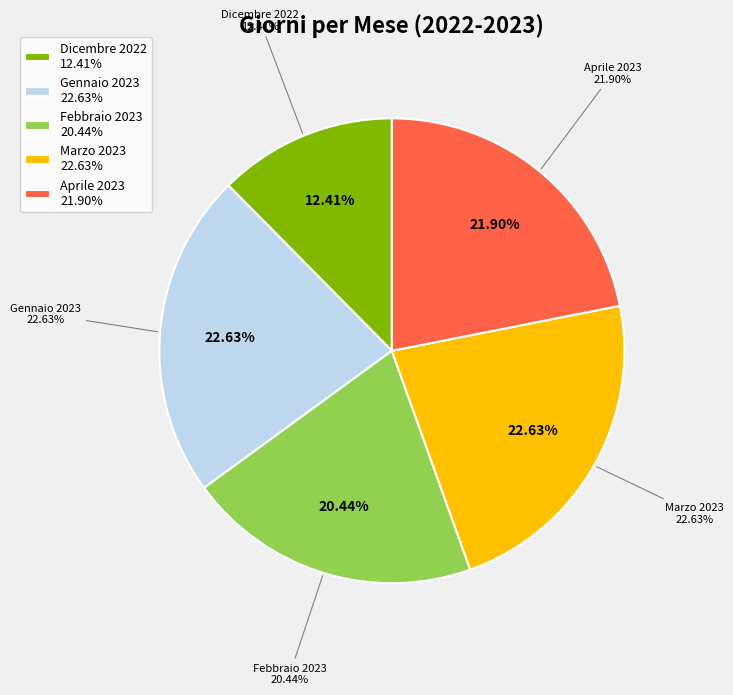

Count the number of slices in the pie.

5